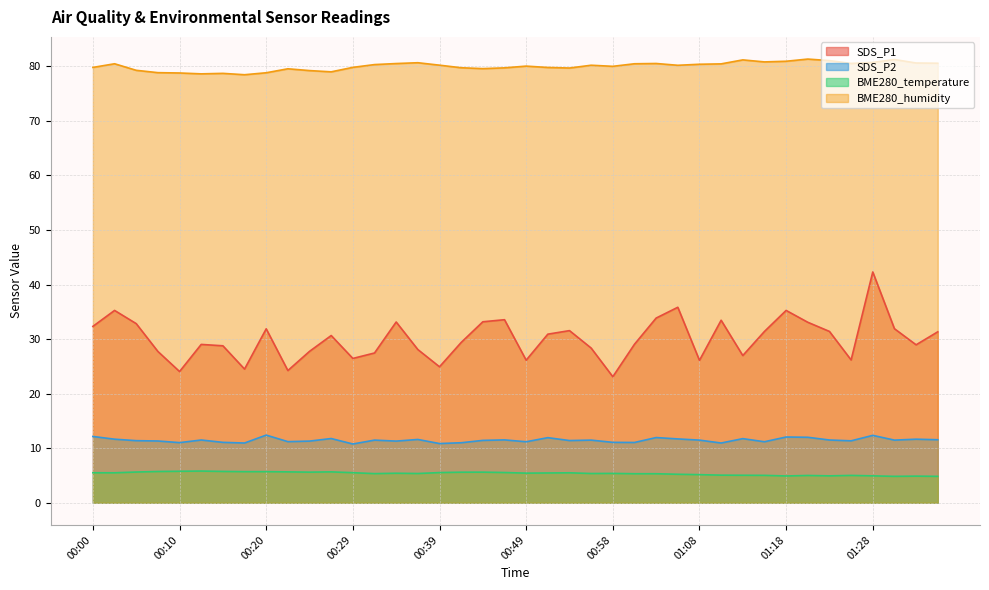

True or false: BME280_humidity and BME280_temperature cross at least once.

False